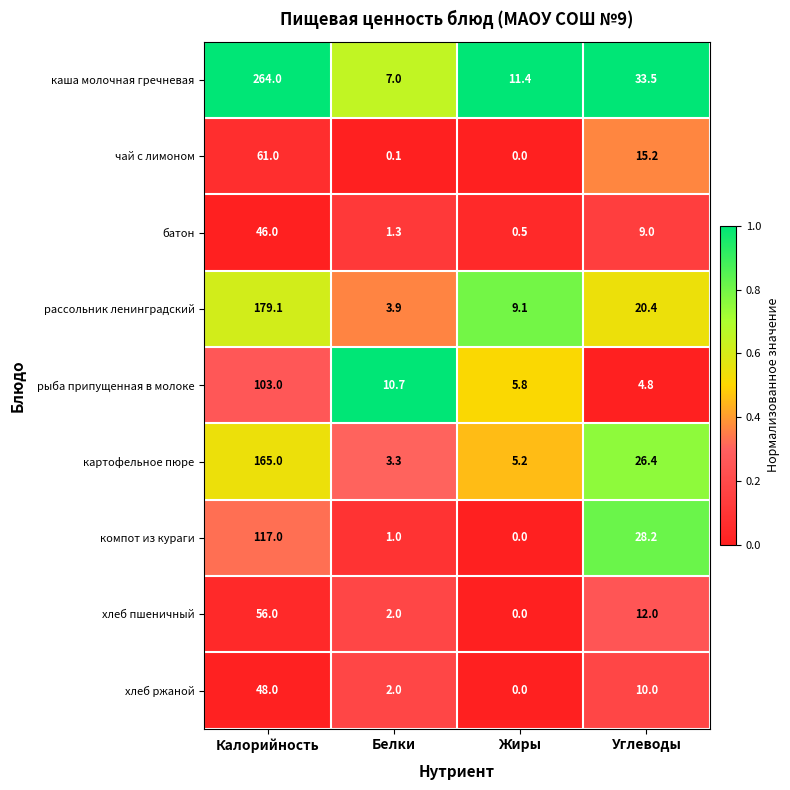

What is the total value across all series at Белки?

31.3